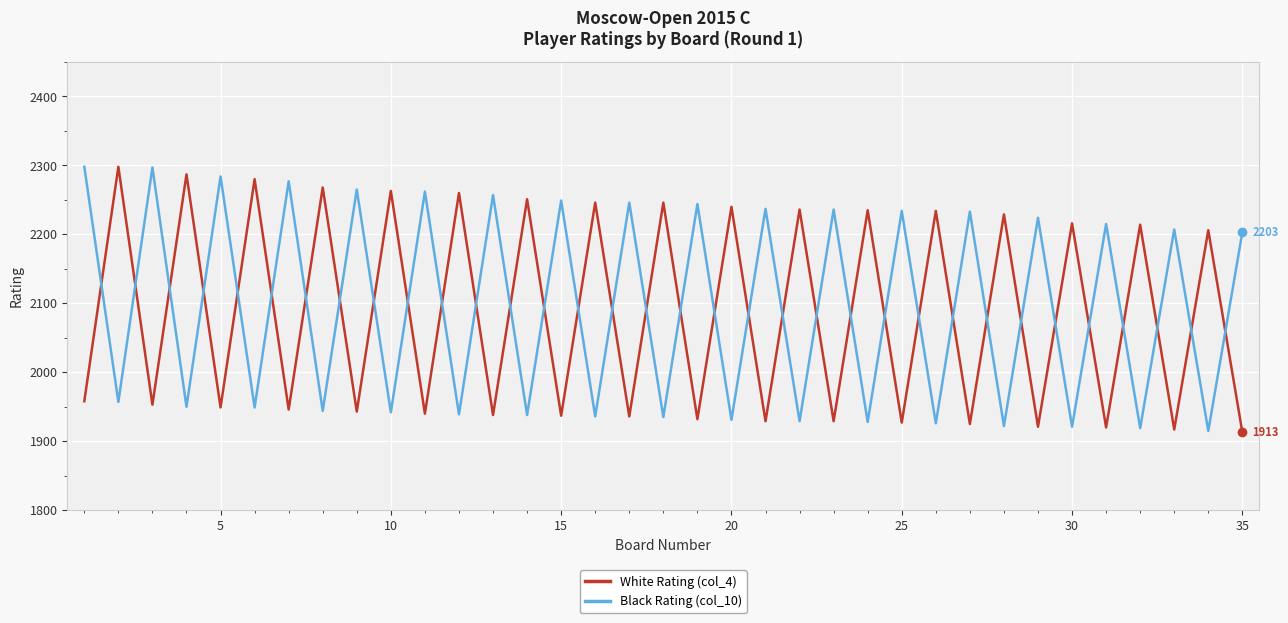

What is the minimum value for Black Rating (col_10)?

1915